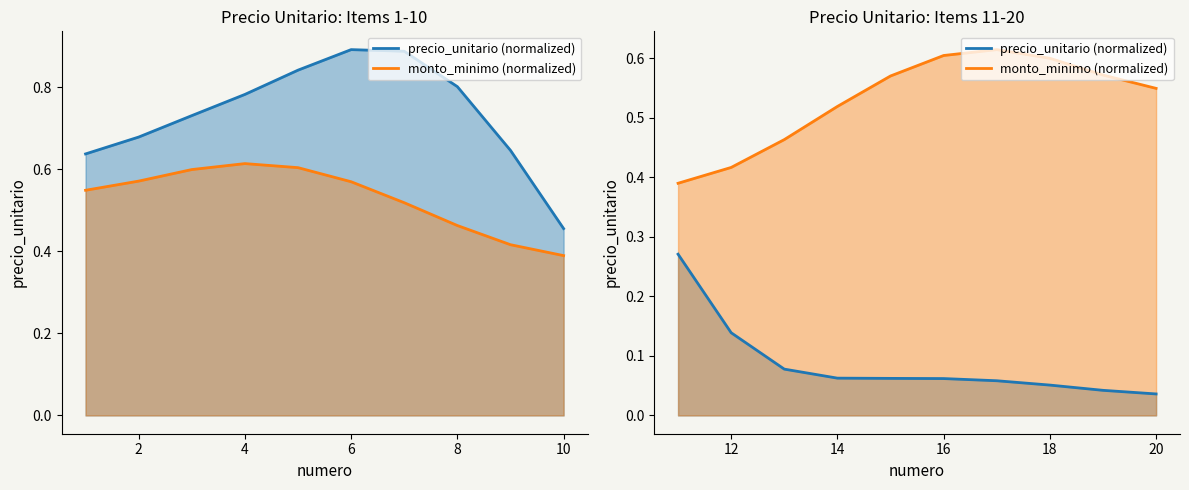

What is the approximate value of precio_unitario (normalized) at 12?

0.1